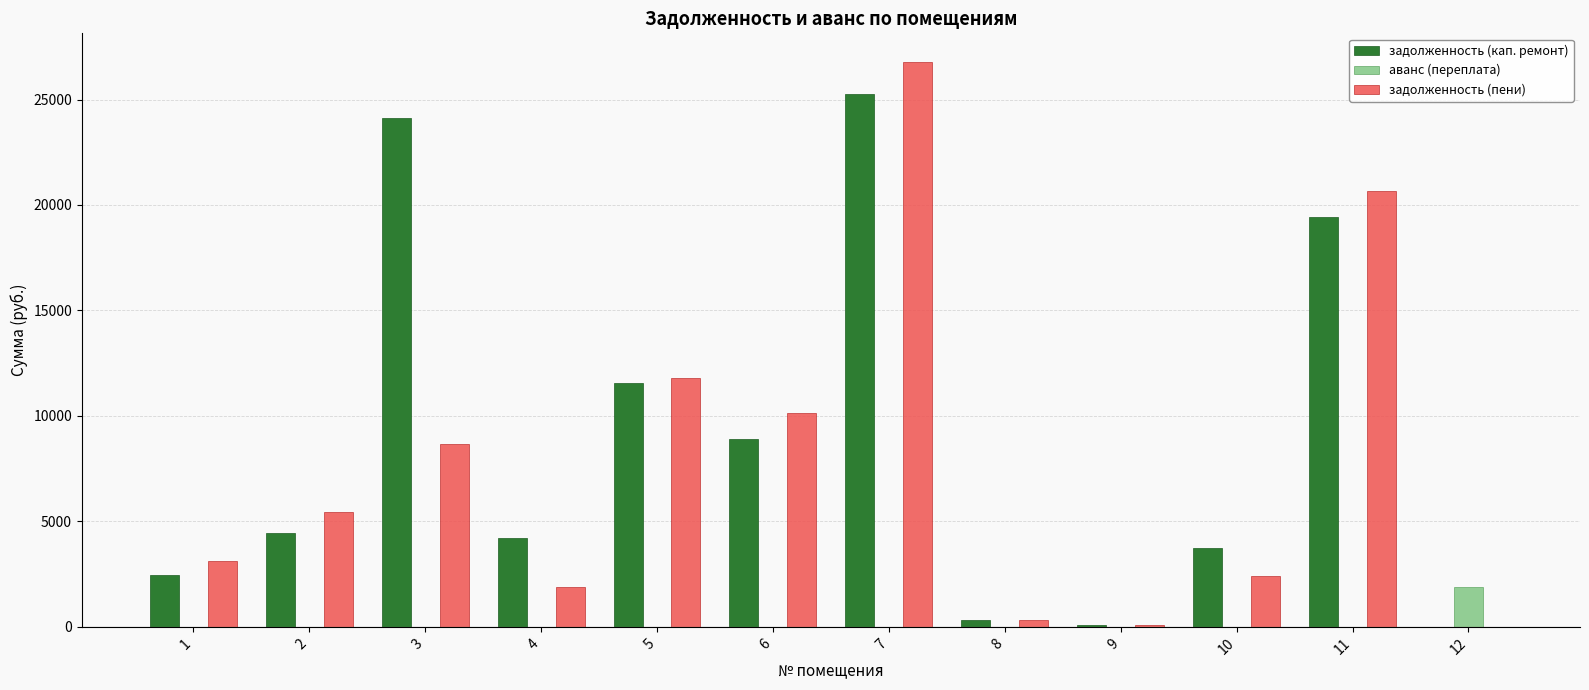

What is the maximum value shown in the chart?

26797.5